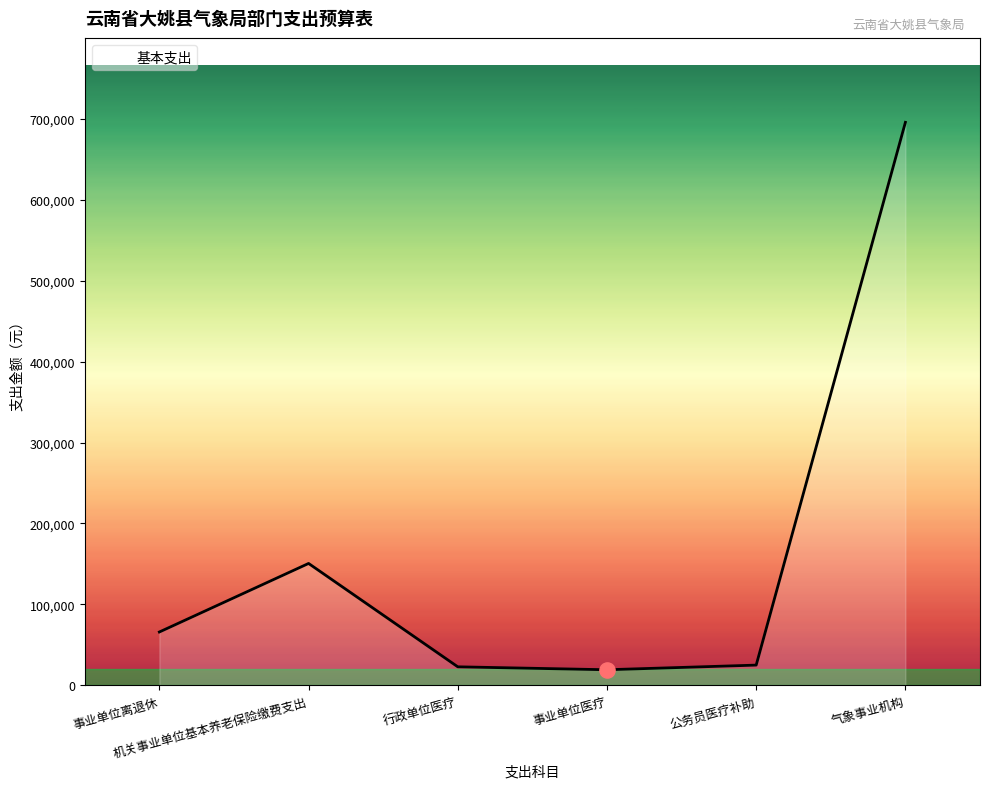

What is the average value?

163222